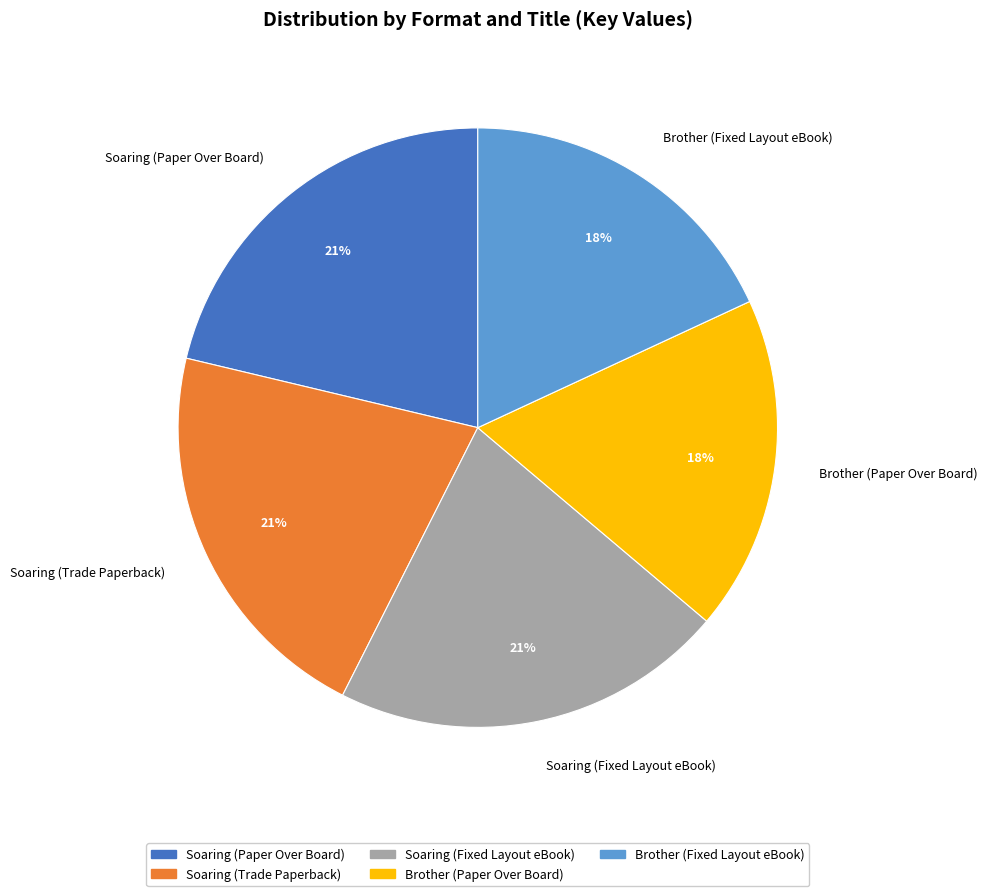

To the nearest percent, what is the difference between the Soaring (Trade Paperback) and Brother (Paper Over Board) slice percentages?

3%